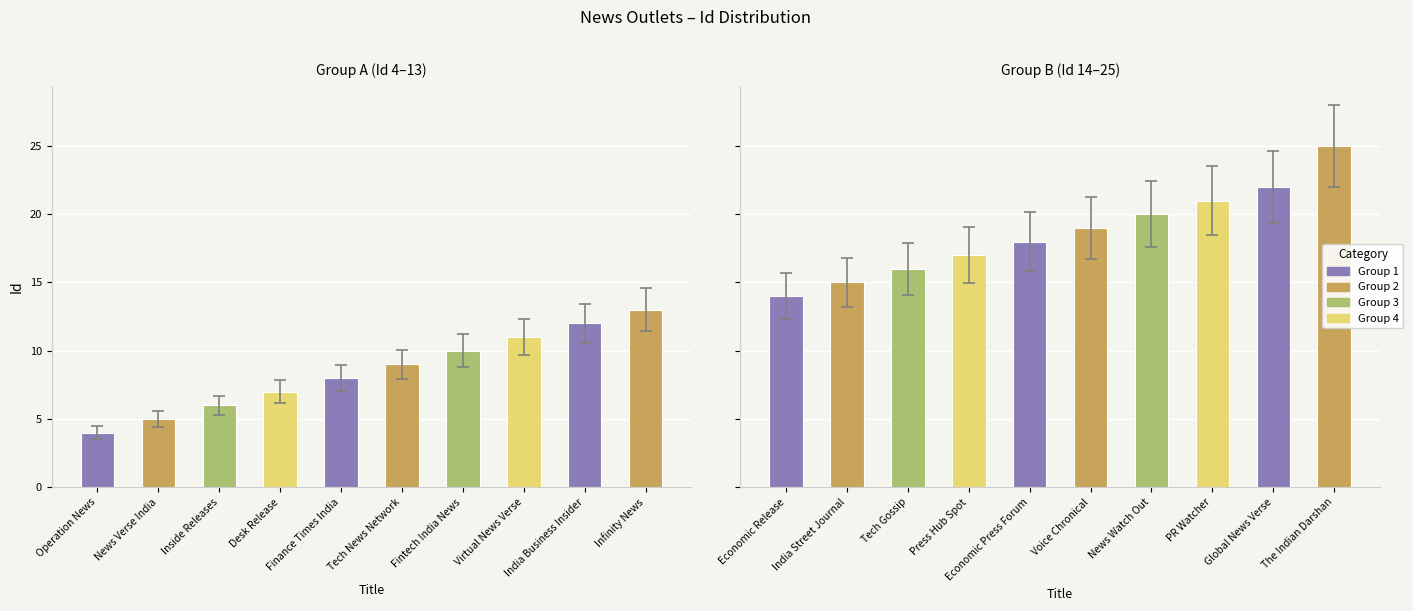

Reading left to right, transcribe all the data shown in this chart.

4	5	6	7	8	9	10	11	12	13	14	15	16	17	18	19	20	21	22	25